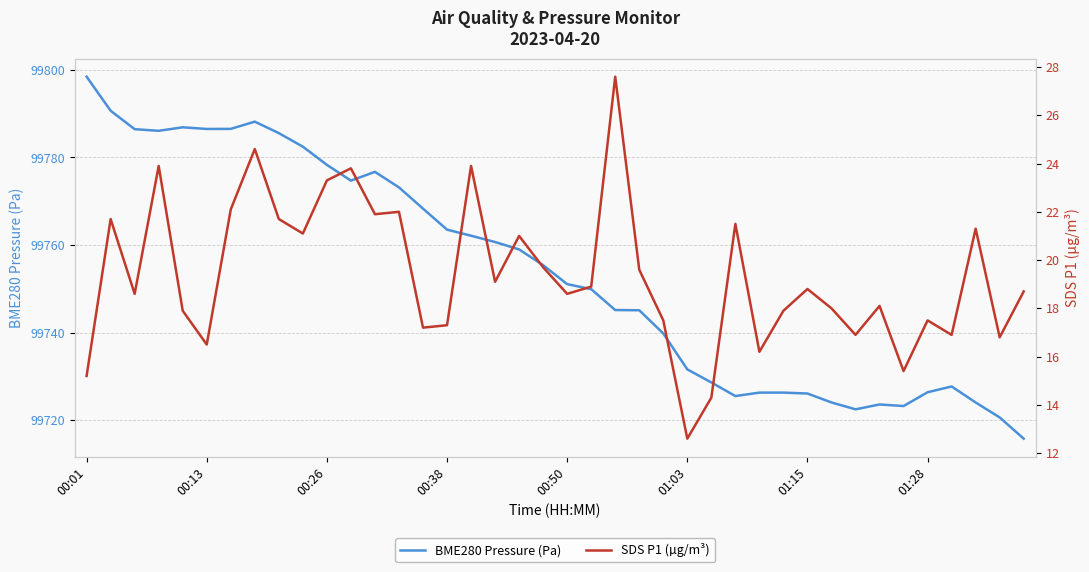

The value of BME280 Pressure (Pa) at 33 is 99723.6. True or false?

True